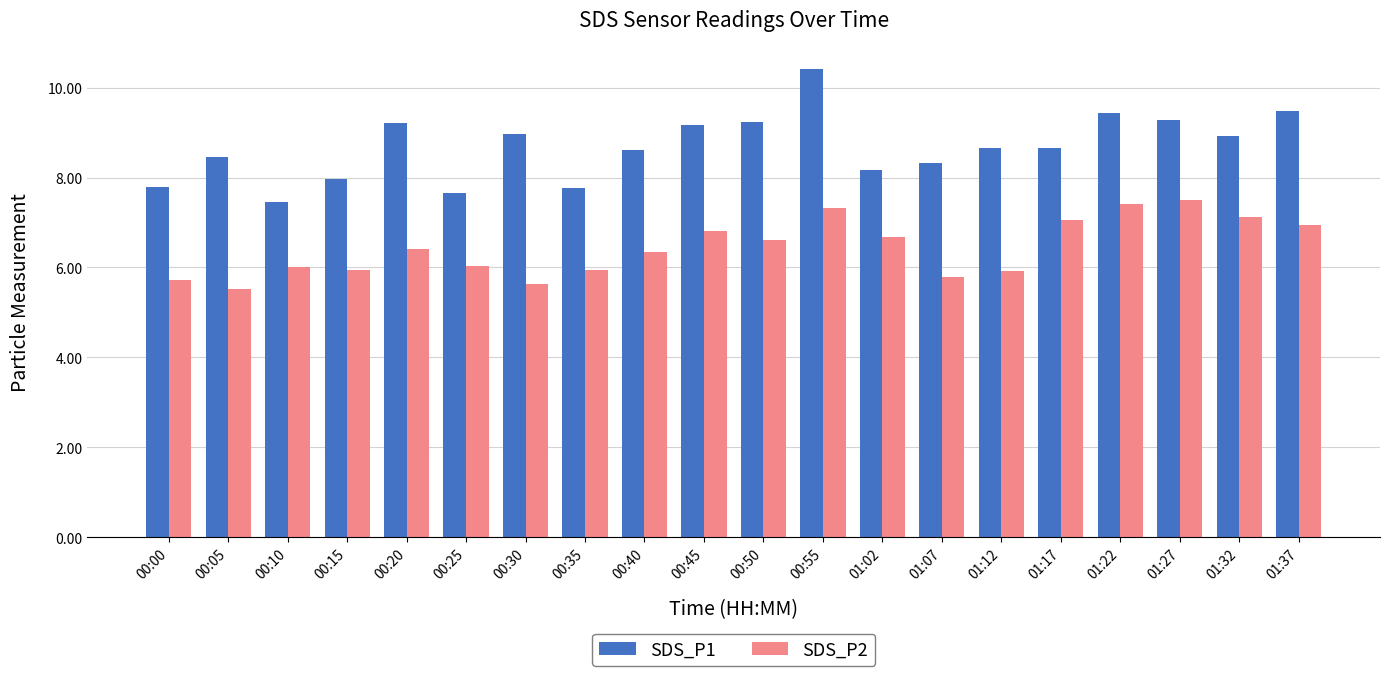

Are the bars horizontal?

No